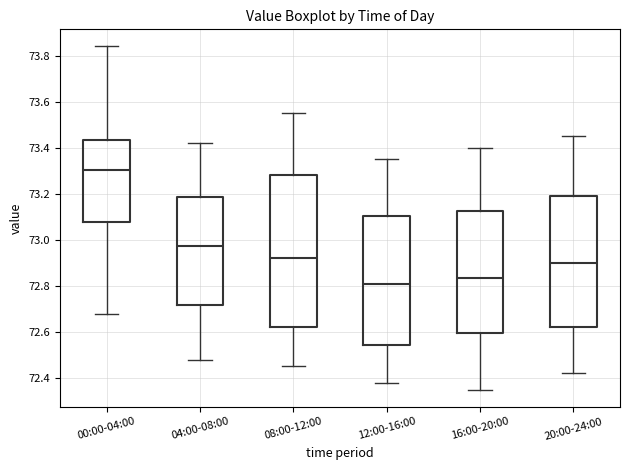

Where does the median line of the box for 16:00-20:00 sit on the y-axis? The values are not printed on the chart, so give them approximately, as read against the axis.

72.84